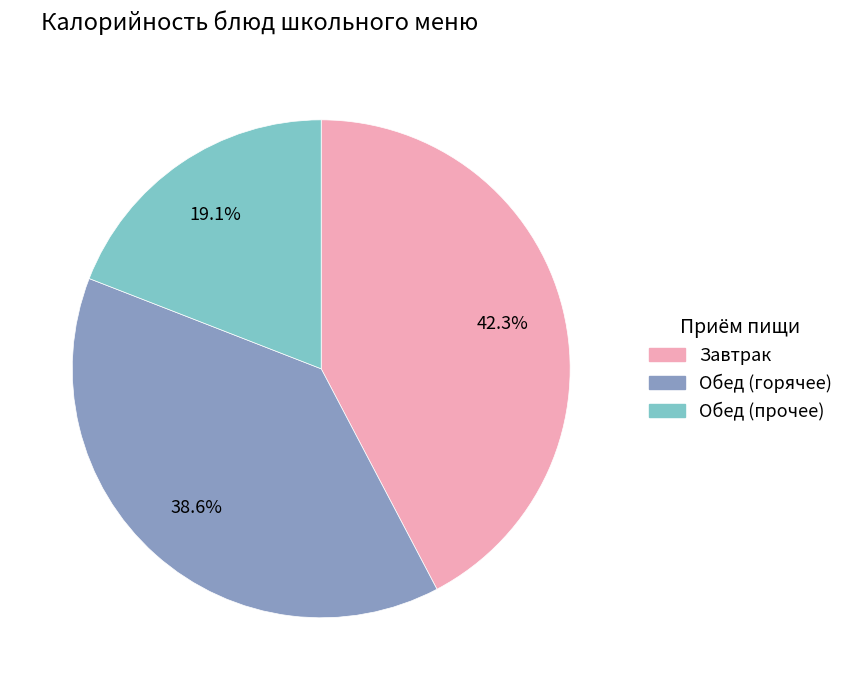

Is there a majority slice in this chart?

No